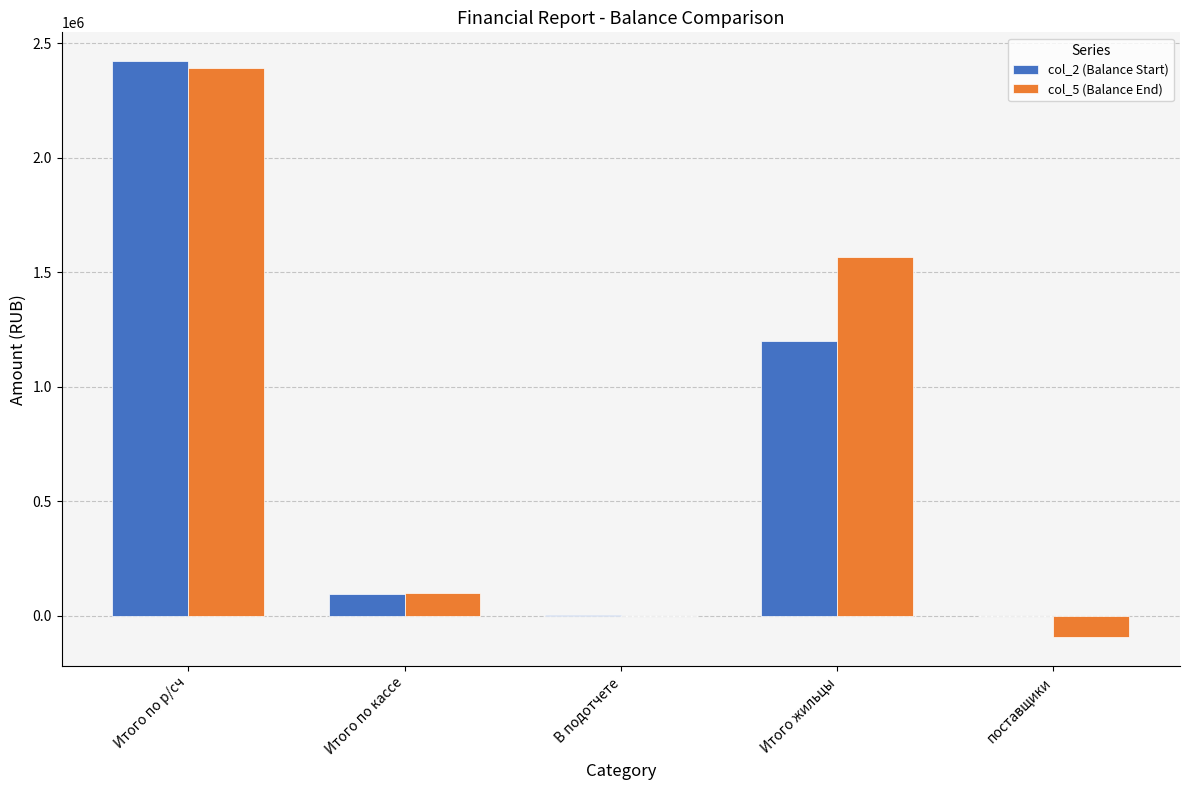

Between Итого по кассе and Итого жильцы, which series saw the biggest shift?

col_5 (Balance End)